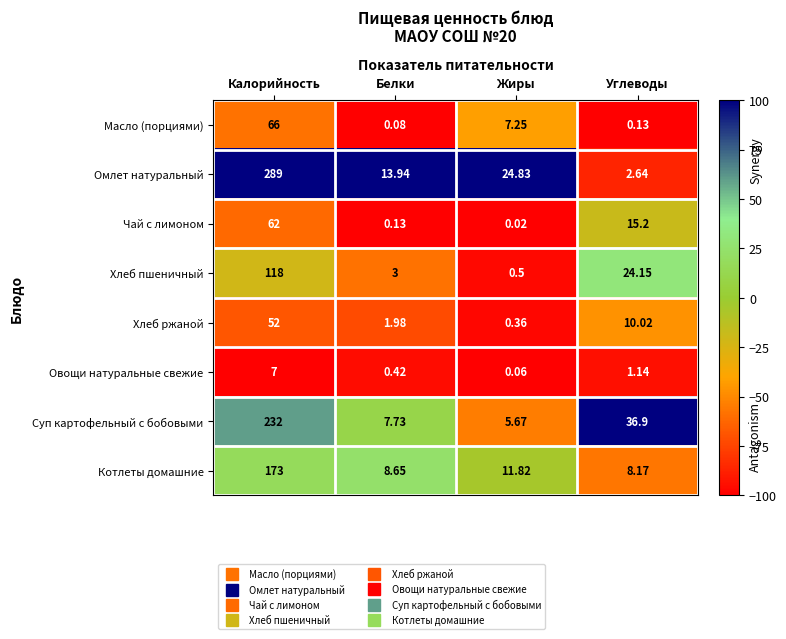

What is the greatest value displayed?

289.0